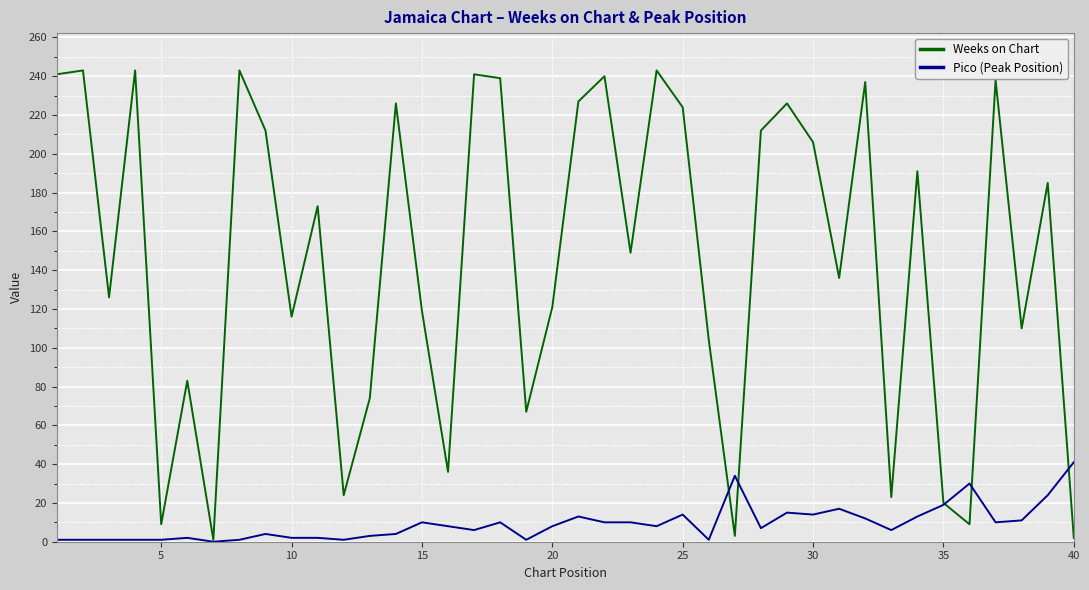

What is the maximum value shown in the chart?

243